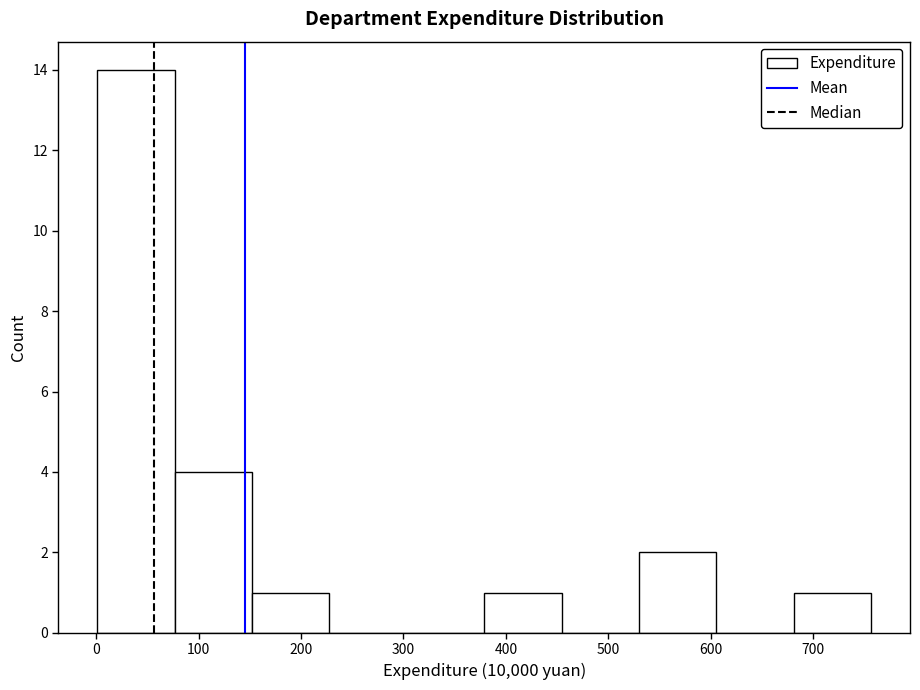

Reading left to right, list every bar in this chart as the range it spans on the x-axis followed by its height. Neither the bar edges nor the heights are printed on the chart, so give them approximately, as read against the axes.

0 to 80: 14
80 to 150: 4
150 to 230: 1
230 to 300: 0
300 to 380: 0
380 to 450: 1
450 to 530: 0
530 to 610: 2
610 to 680: 0
680 to 760: 1